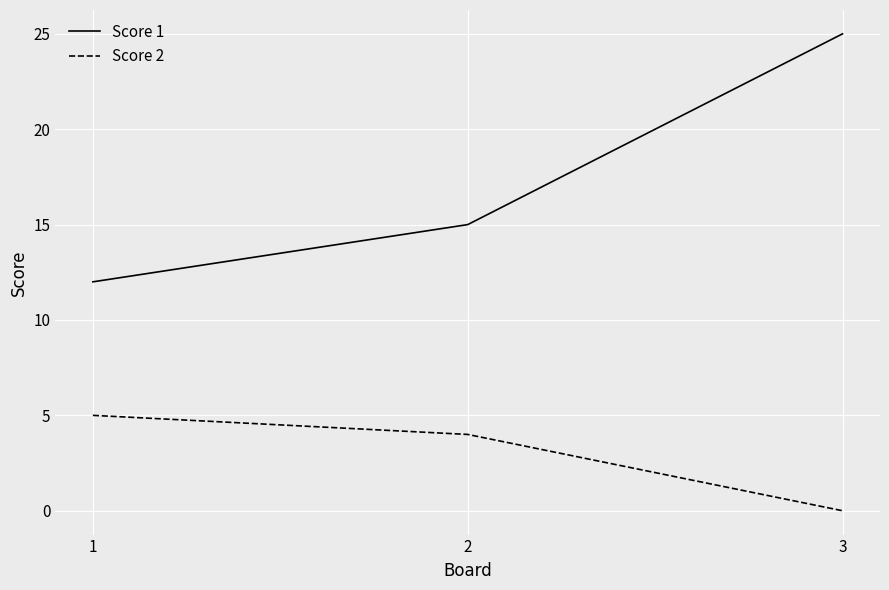

How many series are shown in this chart?

2